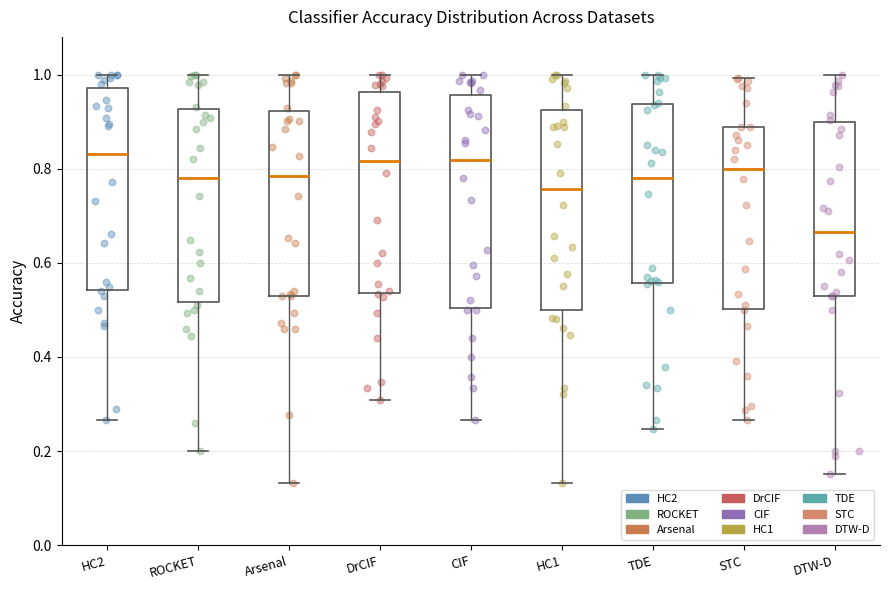

Which box is the tallest, from its lower edge to its upper edge?

CIF